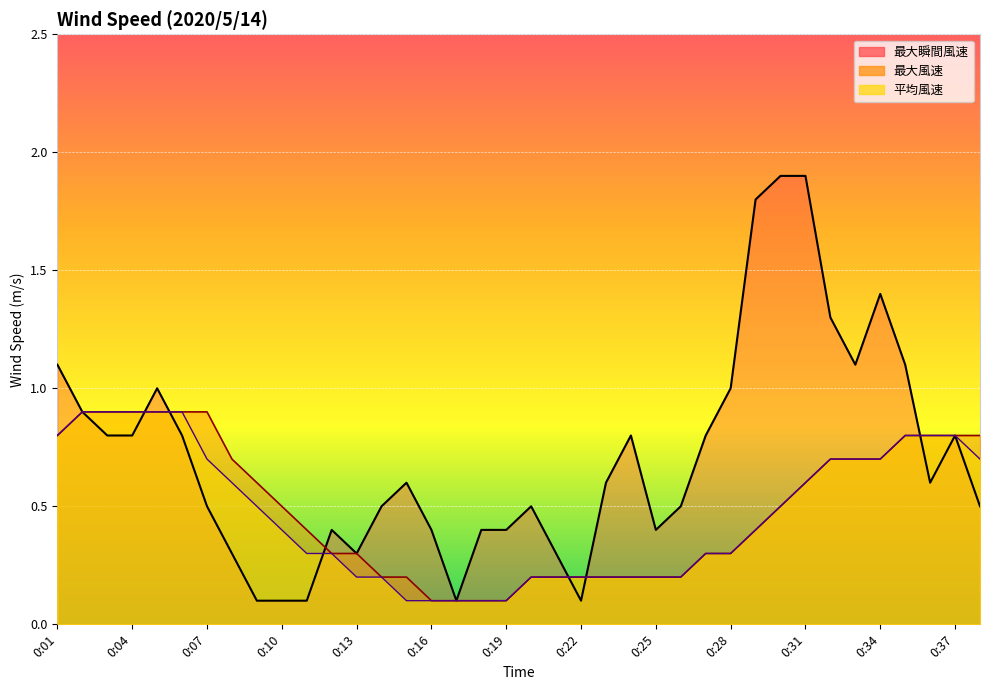

How many lines are shown in the chart?

3